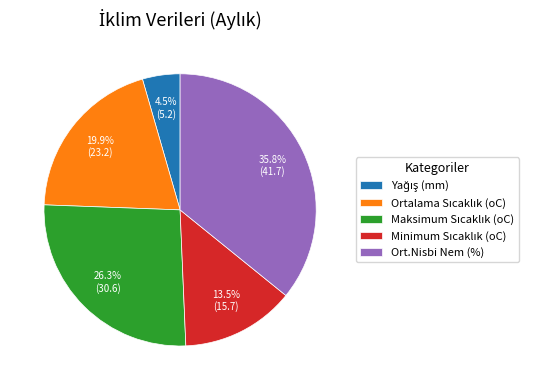

What is the largest slice in the pie chart?

Ort.Nisbi Nem (%)